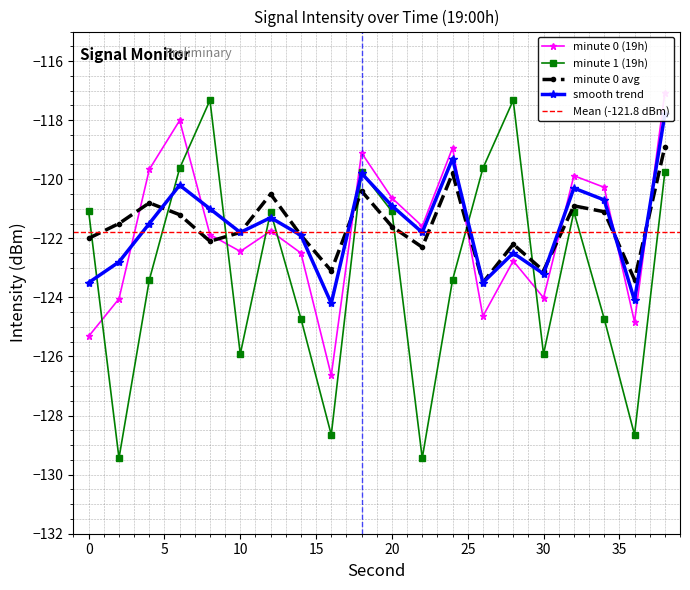

True or false: minute 0 avg has a value of -122.3 at 22.

True